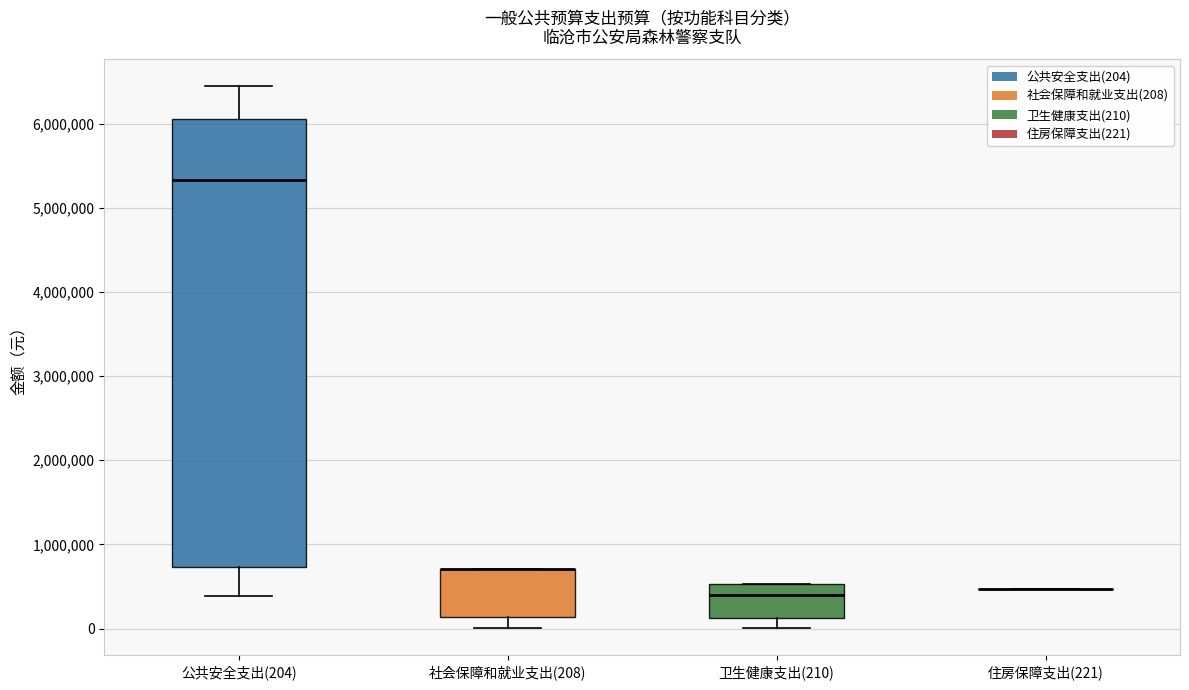

Where is the upper edge of the box for 社会保障和就业支出(208) on the y-axis? The values are not printed on the chart, so give them approximately, as read against the axis.

700000